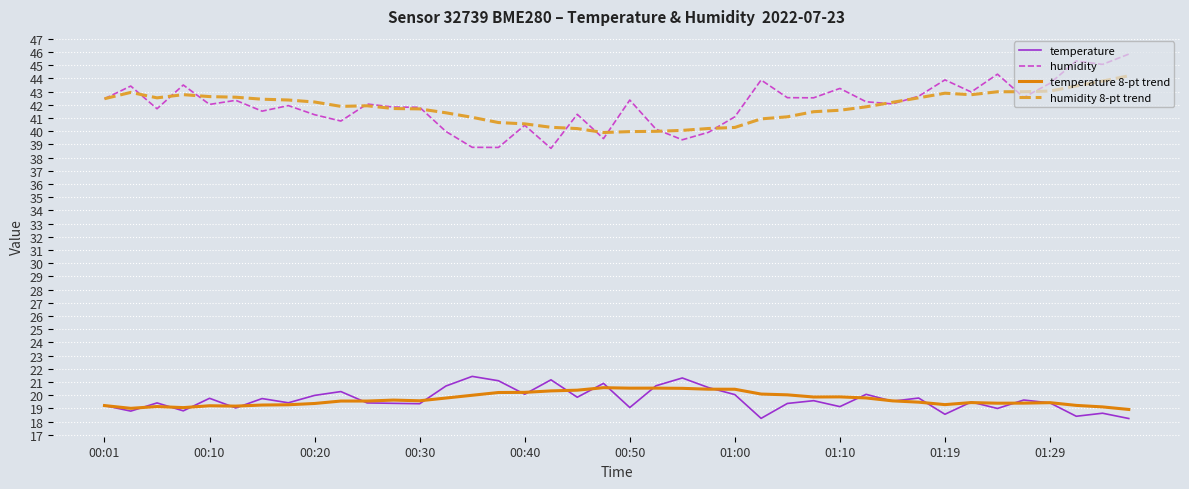

True or false: humidity and temperature 8-pt trend intersect in this chart.

False